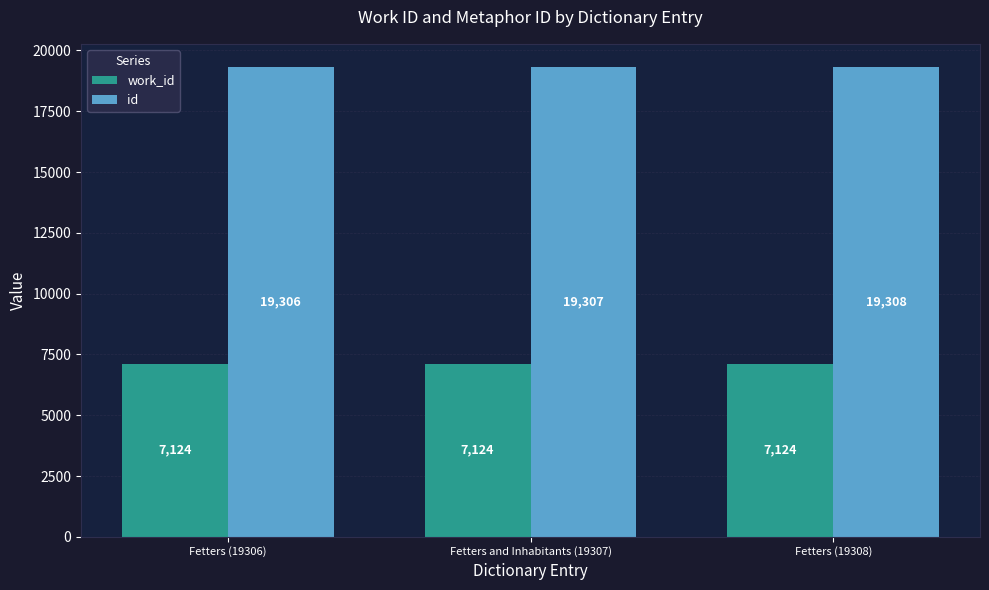

What is the label of the 2nd bar from the right?

Fetters and Inhabitants (19307)